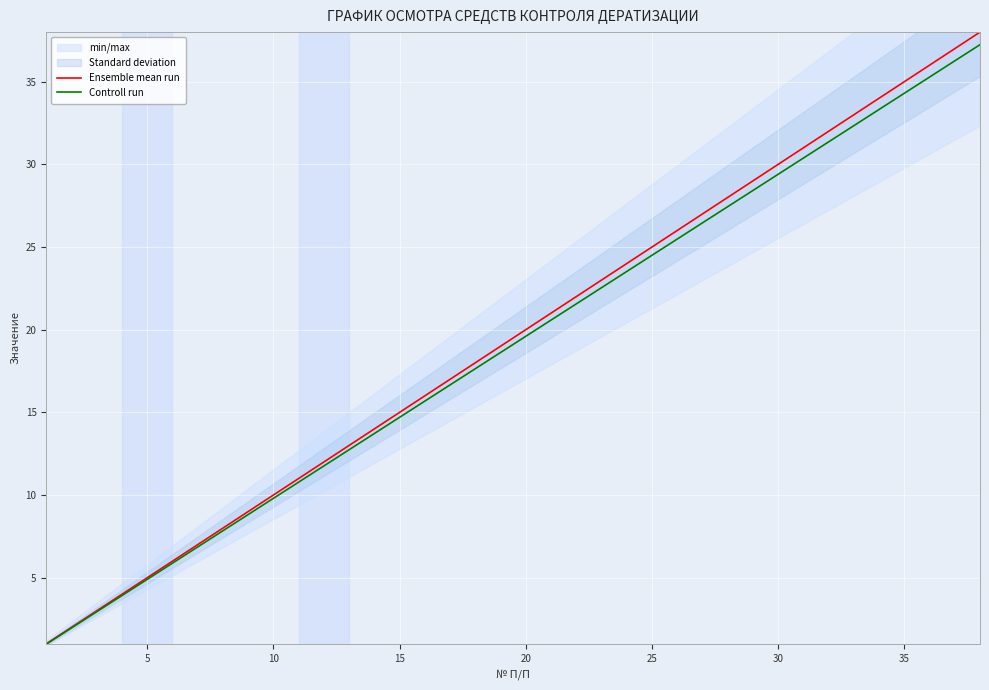

What is the lowest value of the Controll run series?

1.0